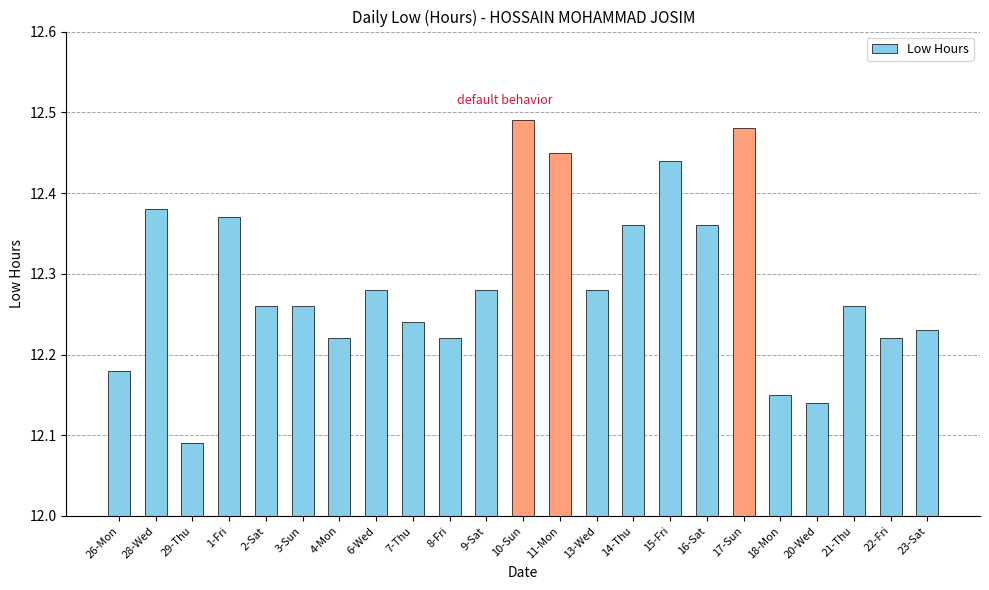

What is the label of the 3rd bar from the left?

29-Thu